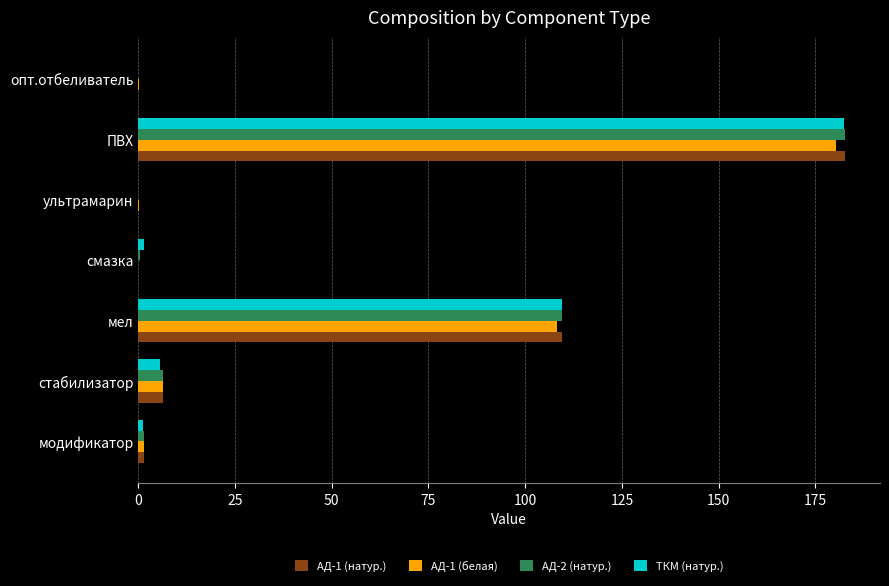

What is the sum of all АД-1 (натур.) values?

300.0